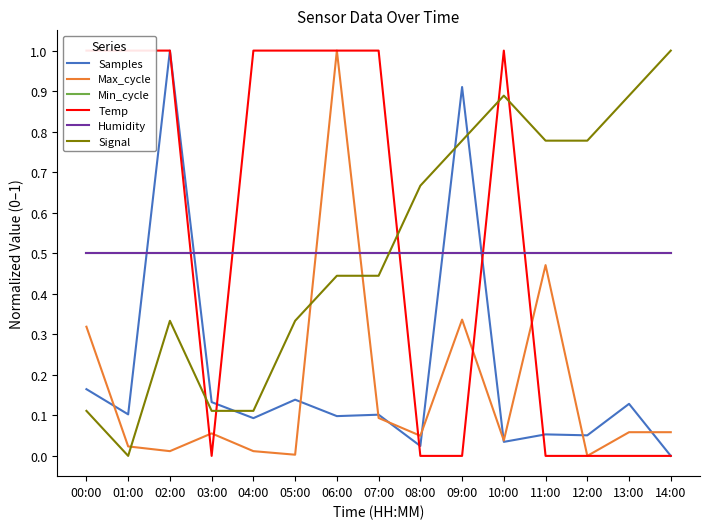

How many times do Samples and Temp cross each other?

4